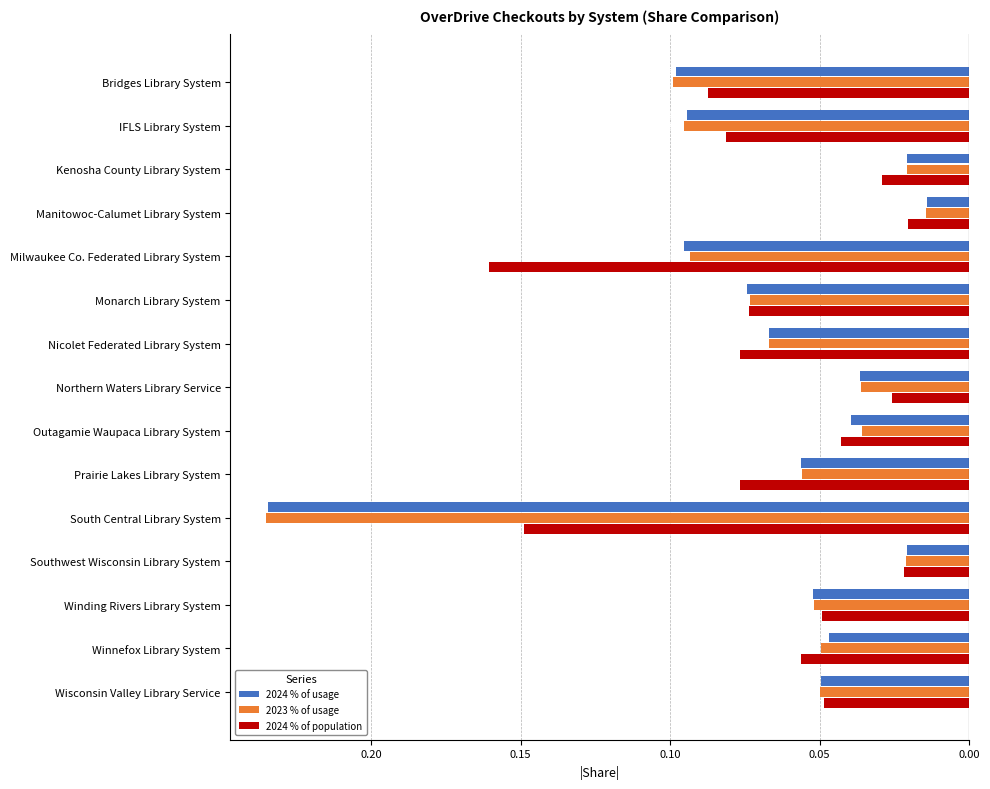

Reading left to right, extract all data points from this chart.

2024 % of usage: -0.1	-0.1	-0.0	-0.0	-0.1	-0.1	-0.1	-0.0	-0.0	-0.1	-0.2	-0.0	-0.1	-0.0	-0.0
2023 % of usage: -0.1	-0.1	-0.0	-0.0	-0.1	-0.1	-0.1	-0.0	-0.0	-0.1	-0.2	-0.0	-0.1	-0.0	-0.0
2024 % of population: -0.1	-0.1	-0.0	-0.0	-0.2	-0.1	-0.1	-0.0	-0.0	-0.1	-0.1	-0.0	-0.0	-0.1	-0.0